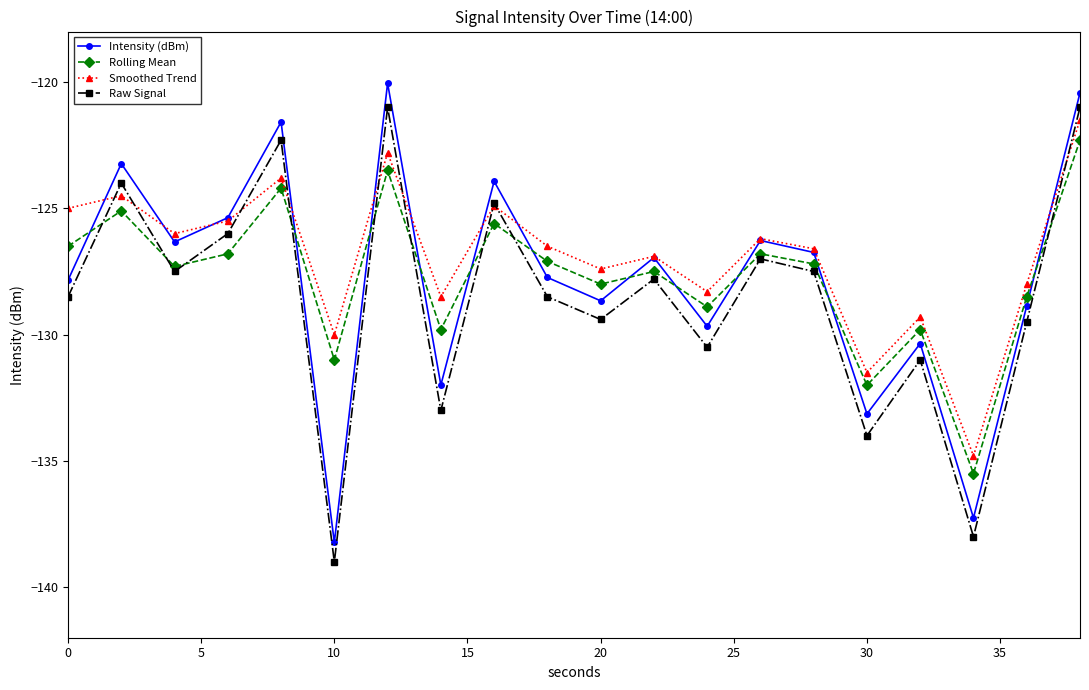

Rank the series by their maximum value, from highest to lowest.

Intensity (dBm), Raw Signal, Smoothed Trend, Rolling Mean